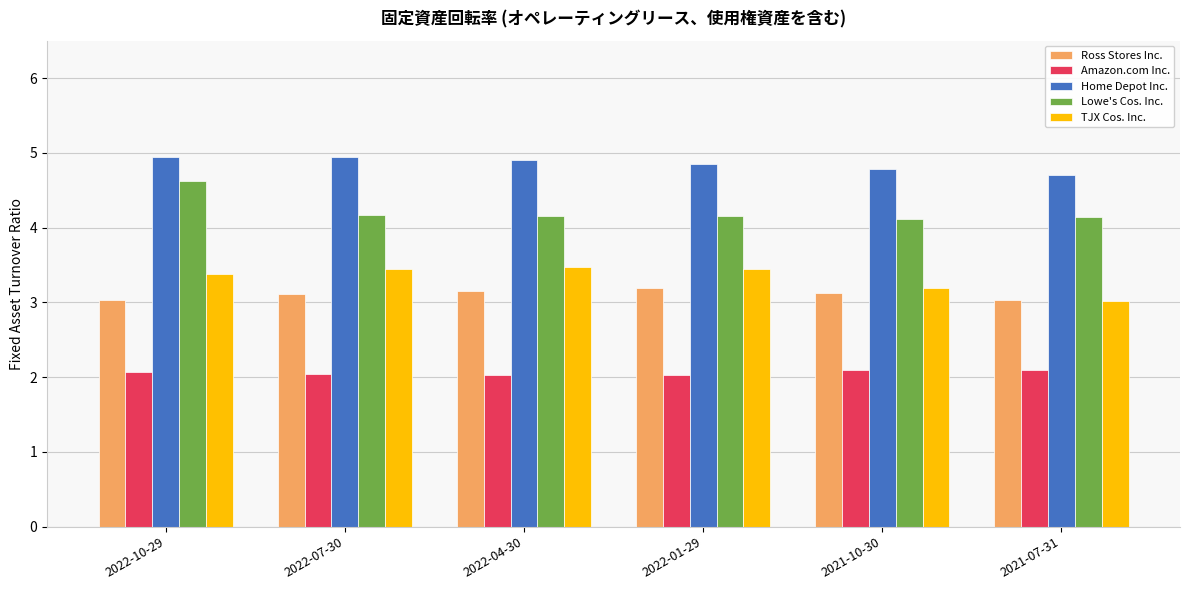

What is the sum of all Amazon.com Inc. values?

12.4